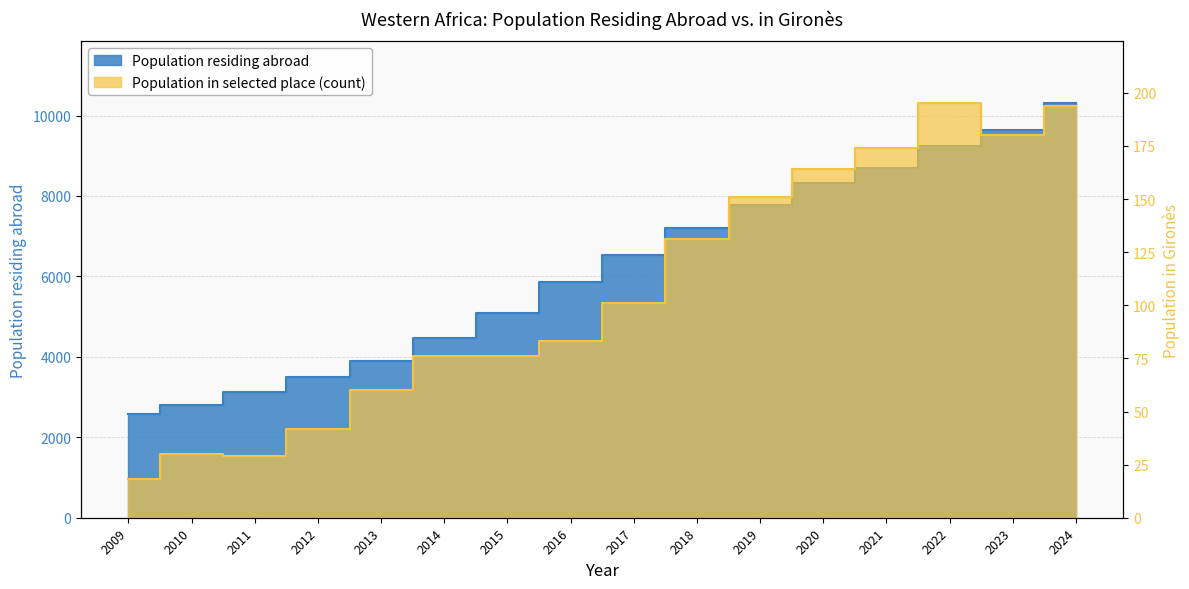

At which label does Population in selected place (count) reach its peak?

2022